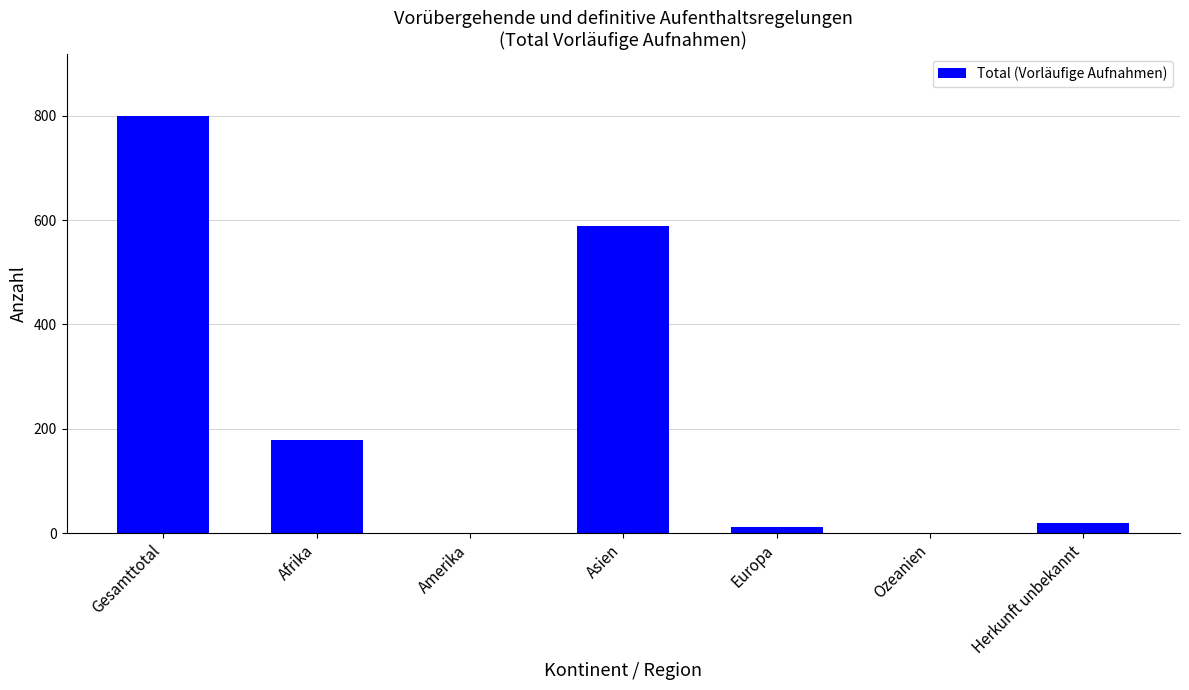

Are the bars horizontal?

No